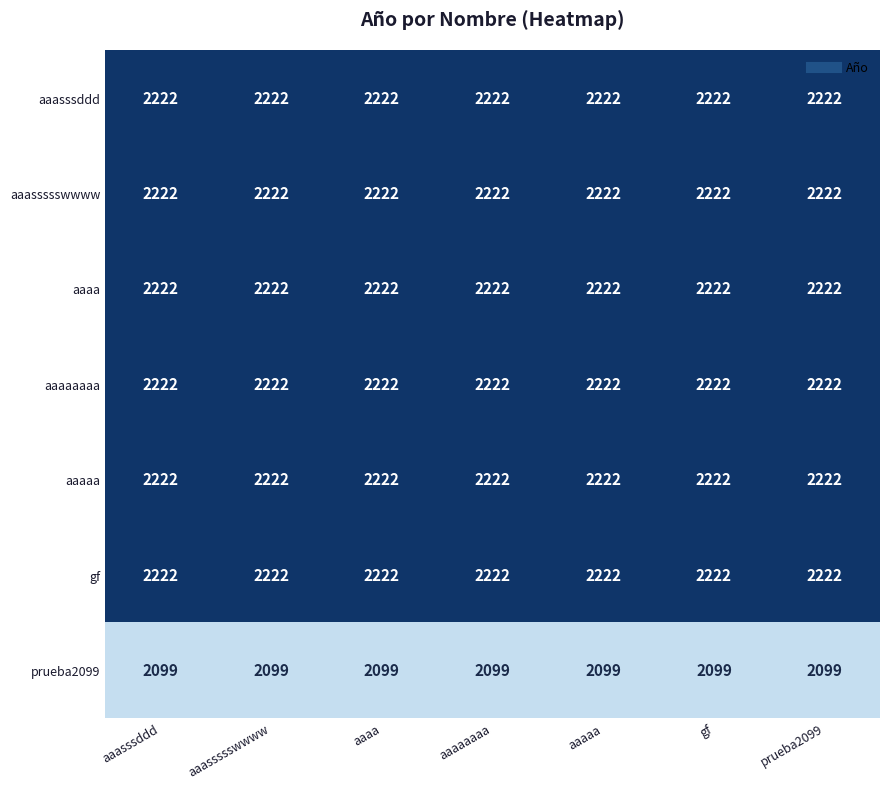

Read the gf value at aaaa.

2222